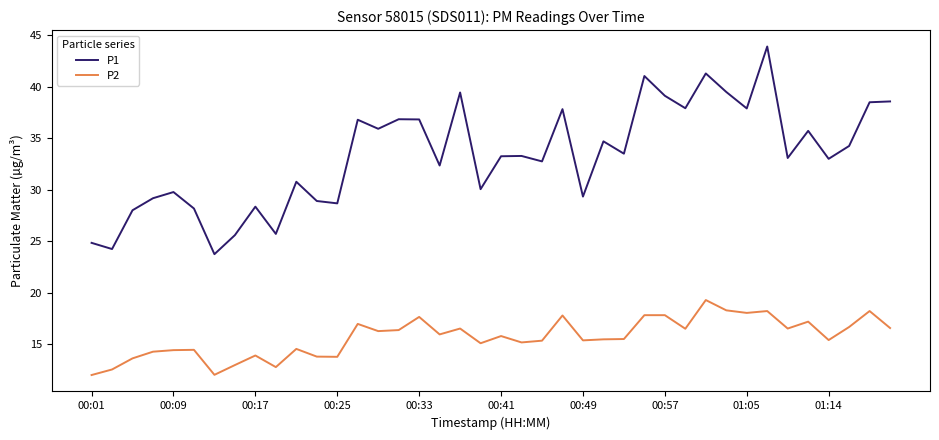

Rank the series by their maximum value, from highest to lowest.

P1, P2